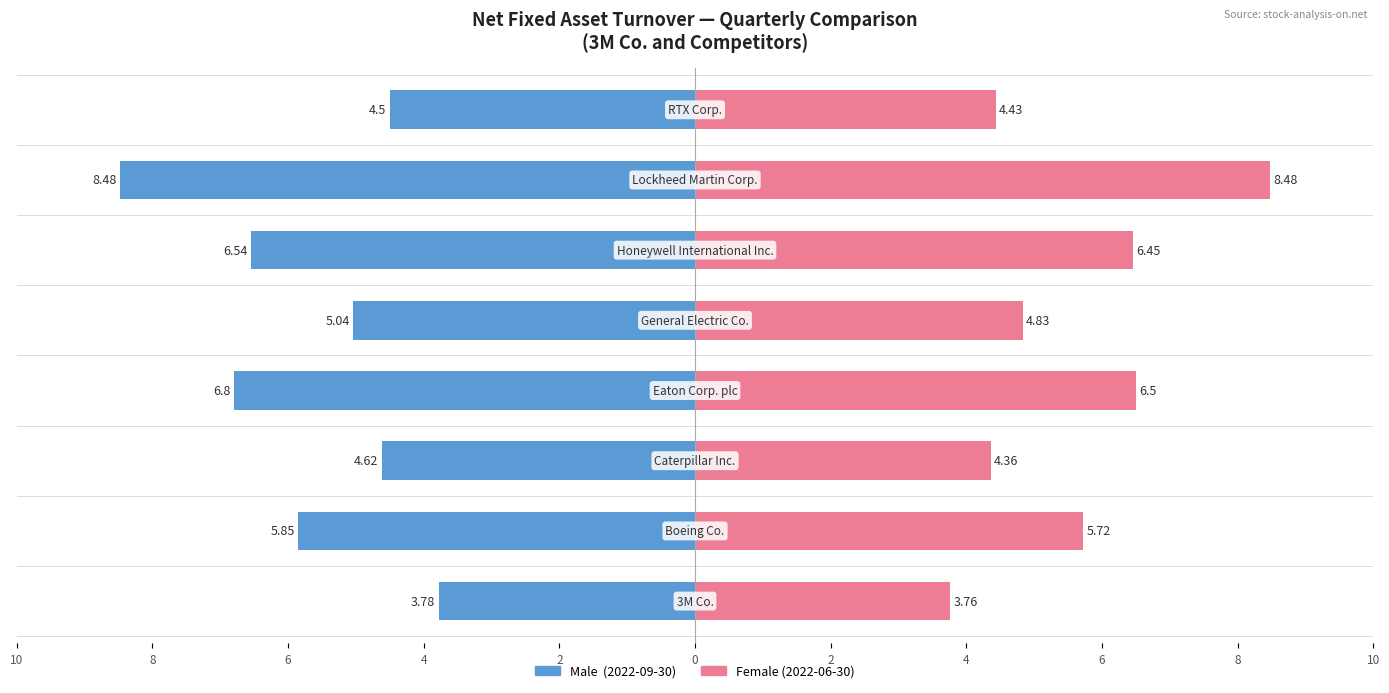

How many data points does each series have?

8